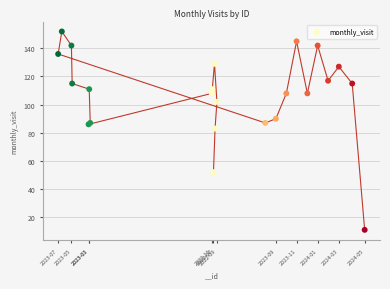

What Y value in the scatter plot is closest to 81?

83